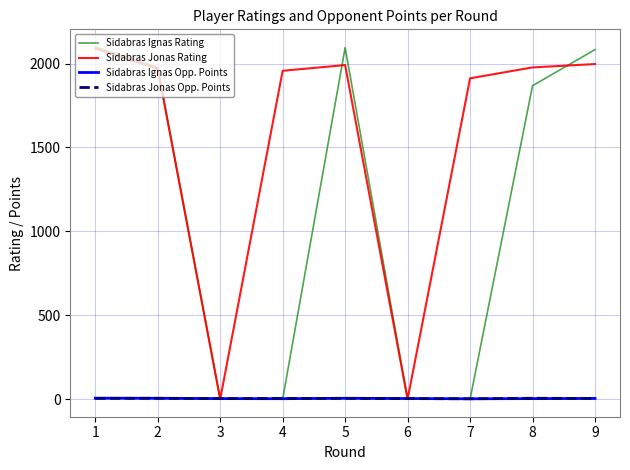

The value of Sidabras Ignas Rating at 7 is 0.0. True or false?

True